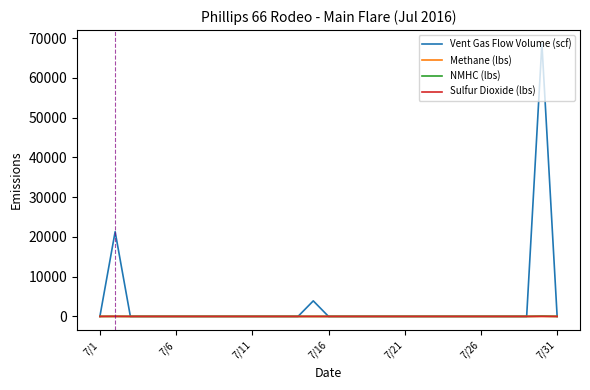

What is the maximum value shown in the chart?

68619.3